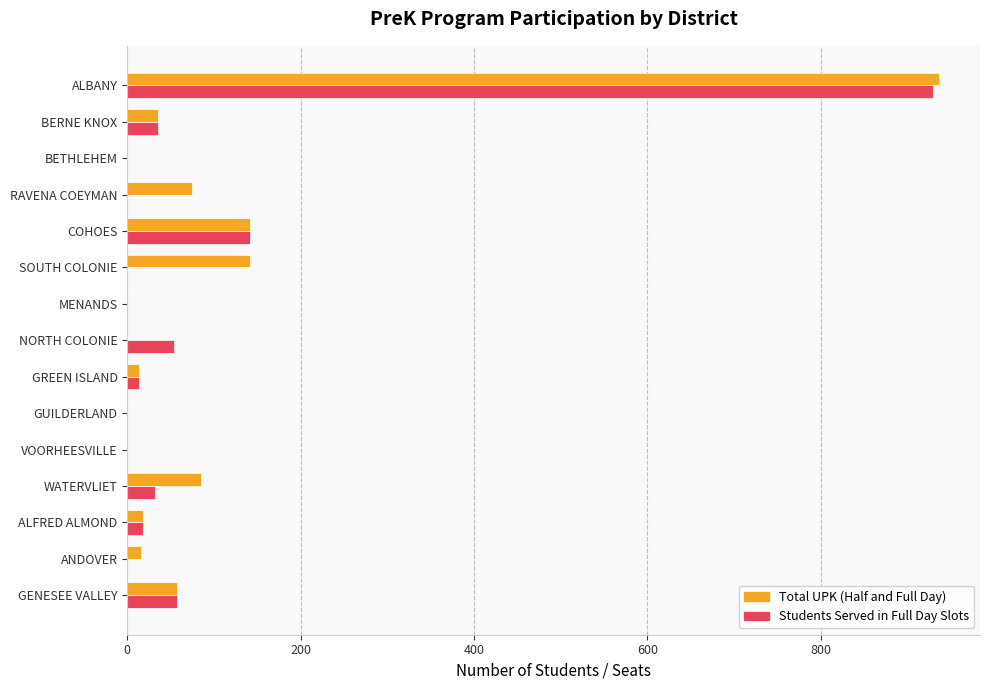

Count the number of categories in the chart.

15